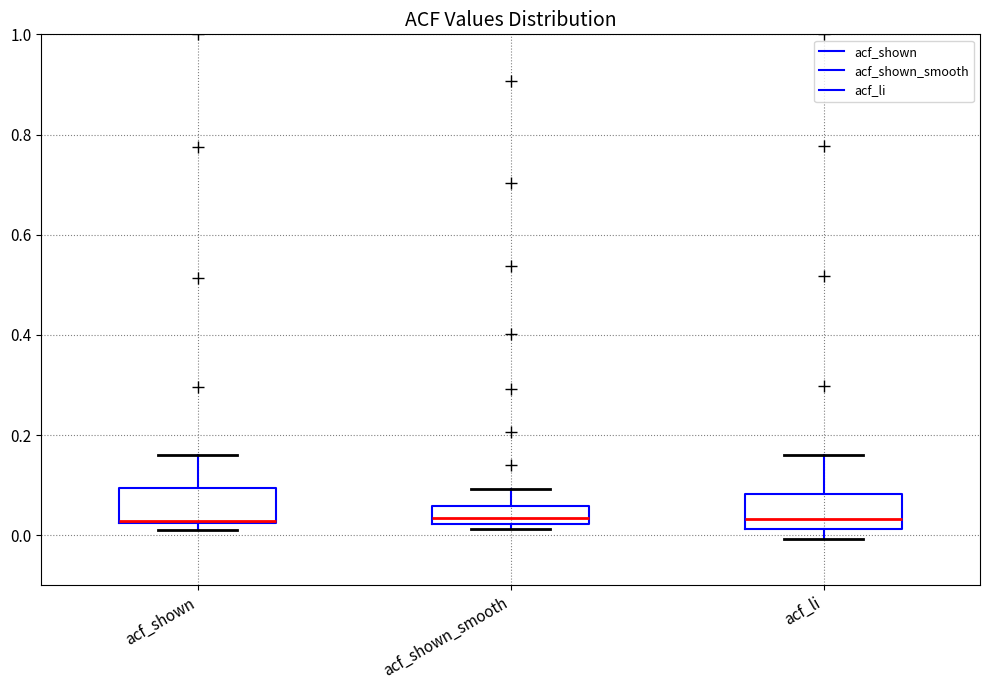

Reading left to right, transcribe this box plot: for each box, give where its median line is, the range the box spans, and where its two whiskers end, as read against the y-axis. The values are not printed on the chart, so give them approximately, as read against the axis.

acf_shown: median 0.02 (drawn on the box's lower edge), box 0.02 to 0.10, whiskers 0.02 (just below the box's lower edge) to 0.16
acf_shown_smooth: median 0.04, box 0.02 to 0.06, whiskers 0.02 (just below the box's lower edge) to 0.10
acf_li: median 0.04, box 0.02 to 0.08, whiskers 0.00 to 0.16